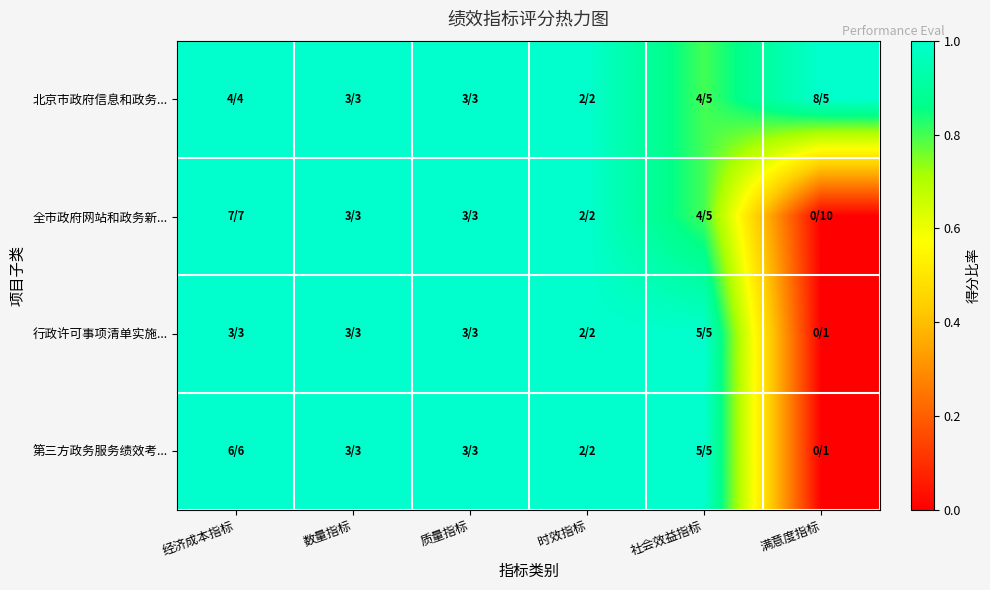

Reading right to left, extract all data points from this chart.

北京市政府信息和政务...: 满意度指标=1.0	社会效益指标=0.8	时效指标=1.0	质量指标=1.0	数量指标=1.0	经济成本指标=1.0
全市政府网站和政务新...: 满意度指标=0.0	社会效益指标=0.8	时效指标=1.0	质量指标=1.0	数量指标=1.0	经济成本指标=1.0
行政许可事项清单实施...: 满意度指标=0.0	社会效益指标=1.0	时效指标=1.0	质量指标=1.0	数量指标=1.0	经济成本指标=1.0
第三方政务服务绩效考...: 满意度指标=0.0	社会效益指标=1.0	时效指标=1.0	质量指标=1.0	数量指标=1.0	经济成本指标=1.0